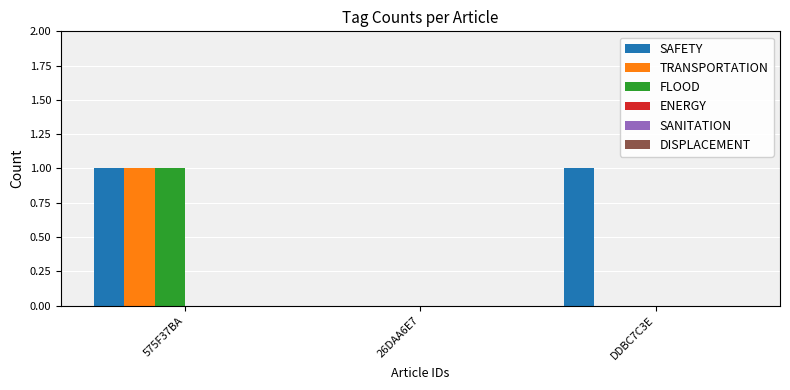

True or false: TRANSPORTATION has a value of 0 at 26DAA6E7.

True